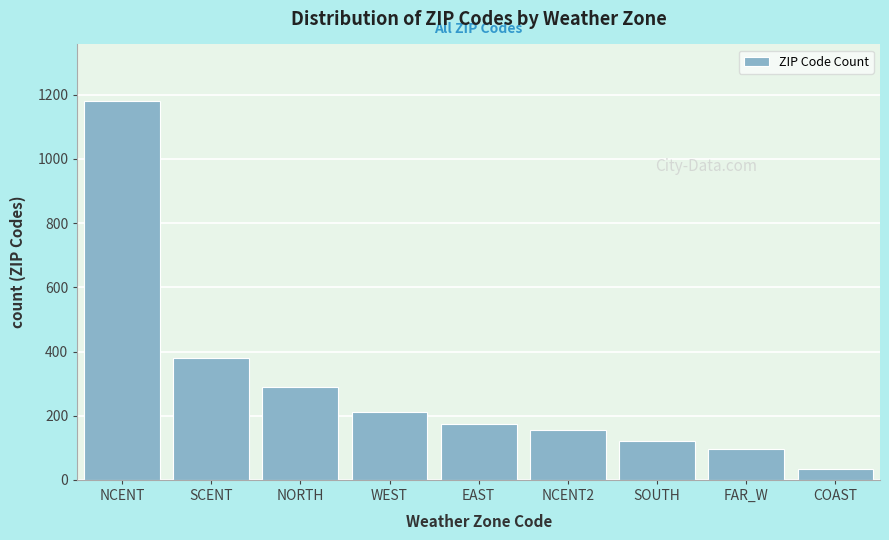

Reading left to right, extract all data points from this chart.

1180	380	290	210	175	155	120	95	35